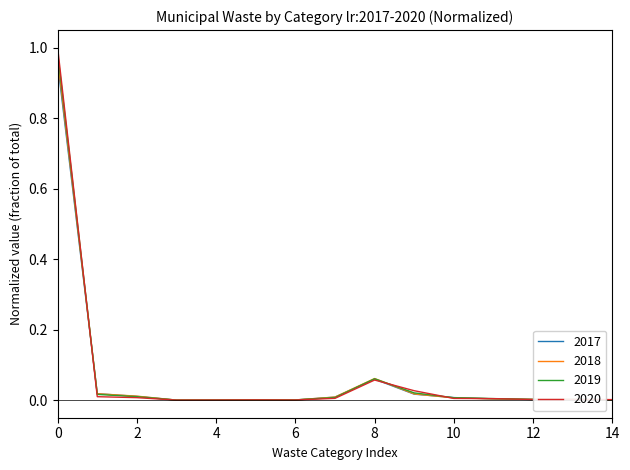

Which series has the largest range (max minus min)?

2020